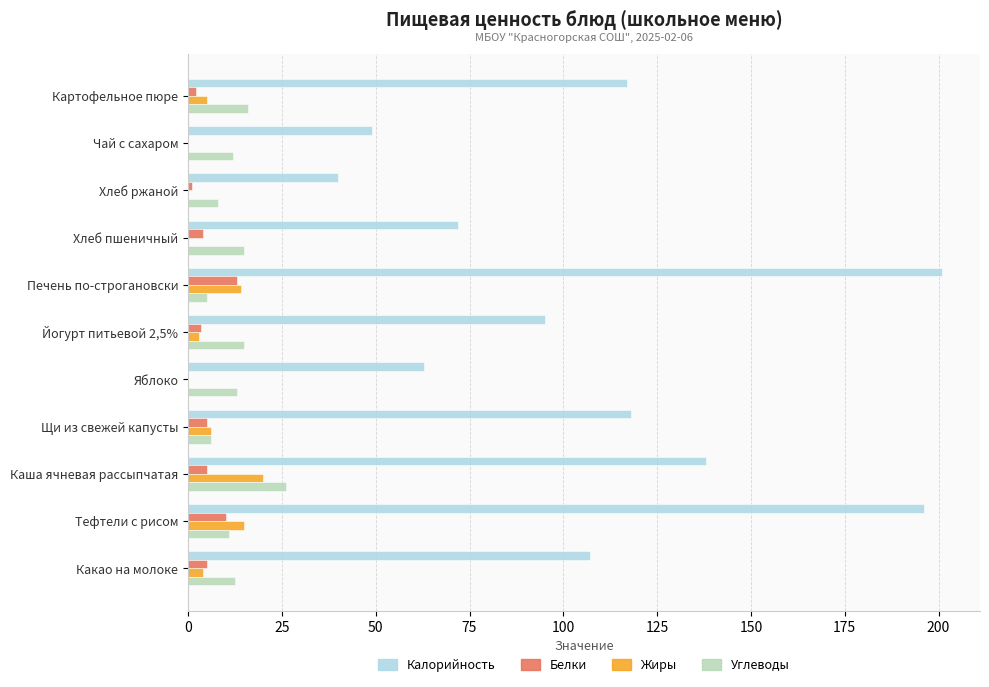

What is the maximum value for Калорийность?

201.0